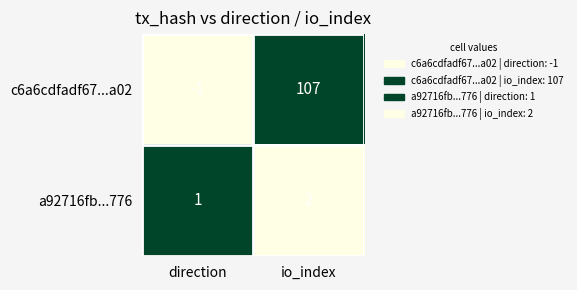

The value of a92716fb...776 at io_index is 3. True or false?

False